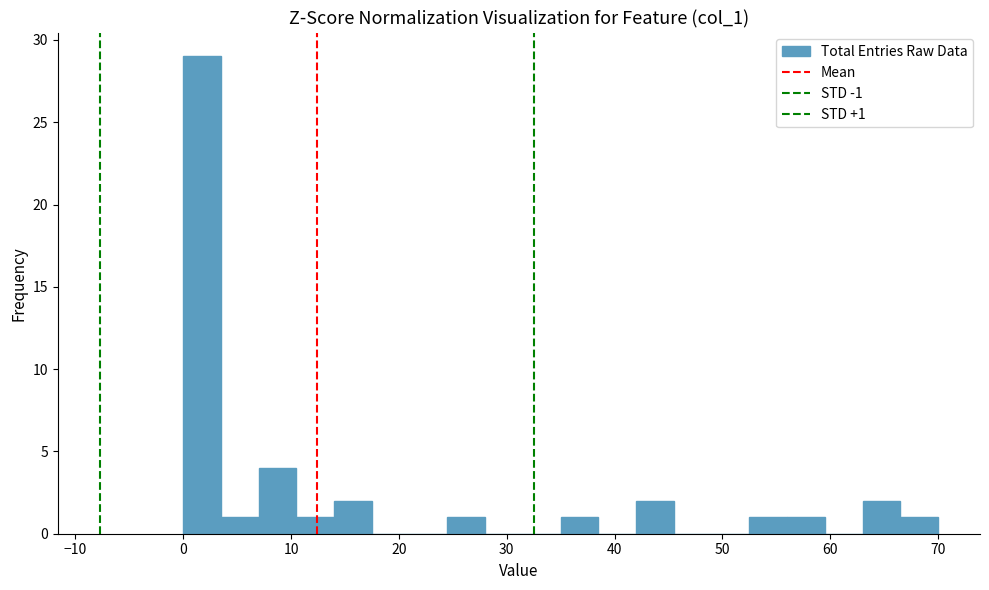

Read against the x-axis, roughly where is the centre of the tallest bar?

2